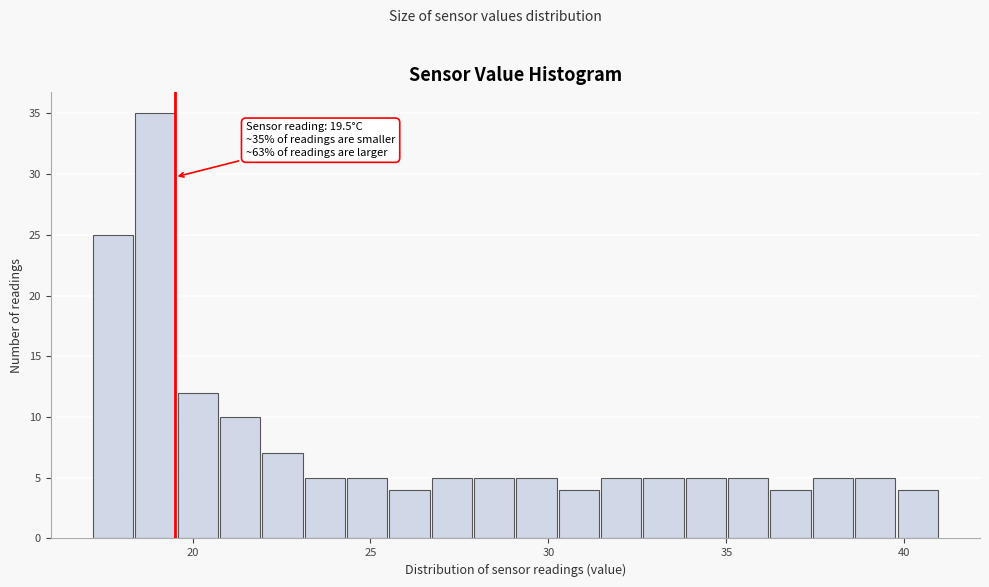

Around what value on the x-axis is the tallest bar? Give the approximate position of its centre, as read against the axis.

19.0